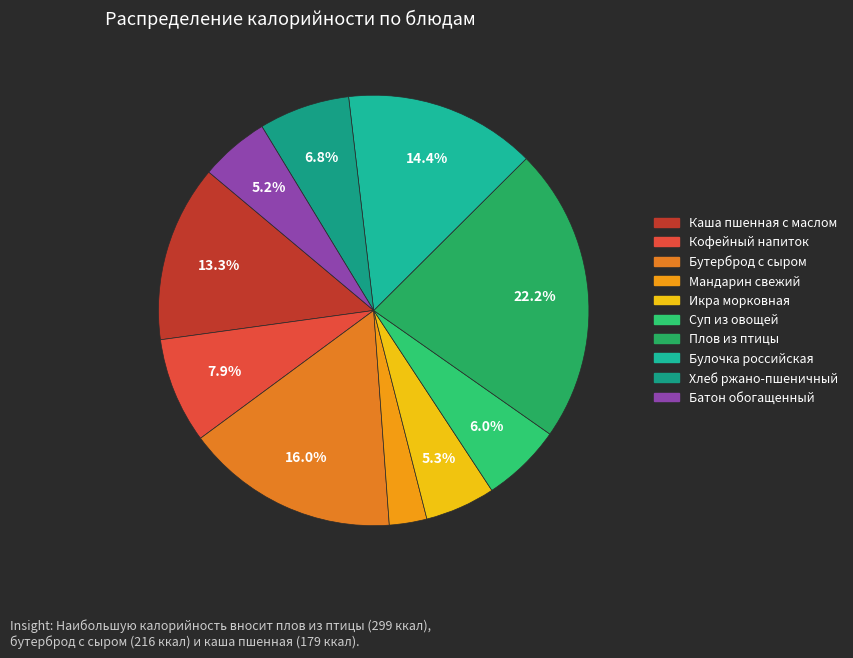

What is the largest slice in the pie chart?

Плов из птицы